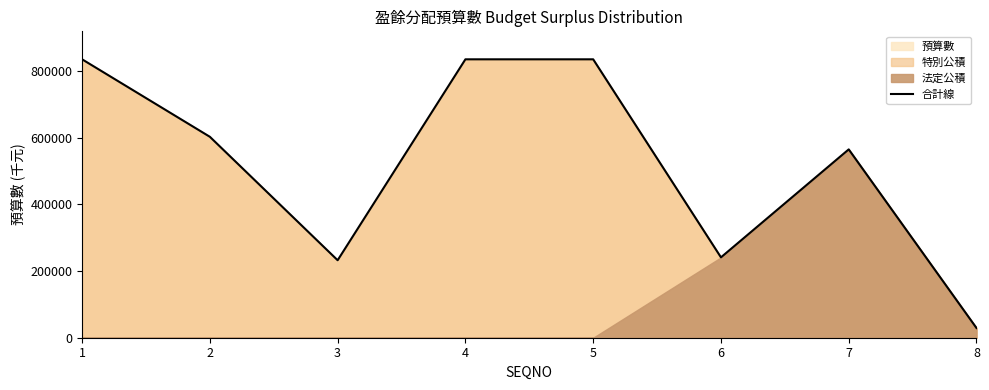

List the labels in order of value, largest first.

1, 4, 5, 2, 7, 6, 3, 8